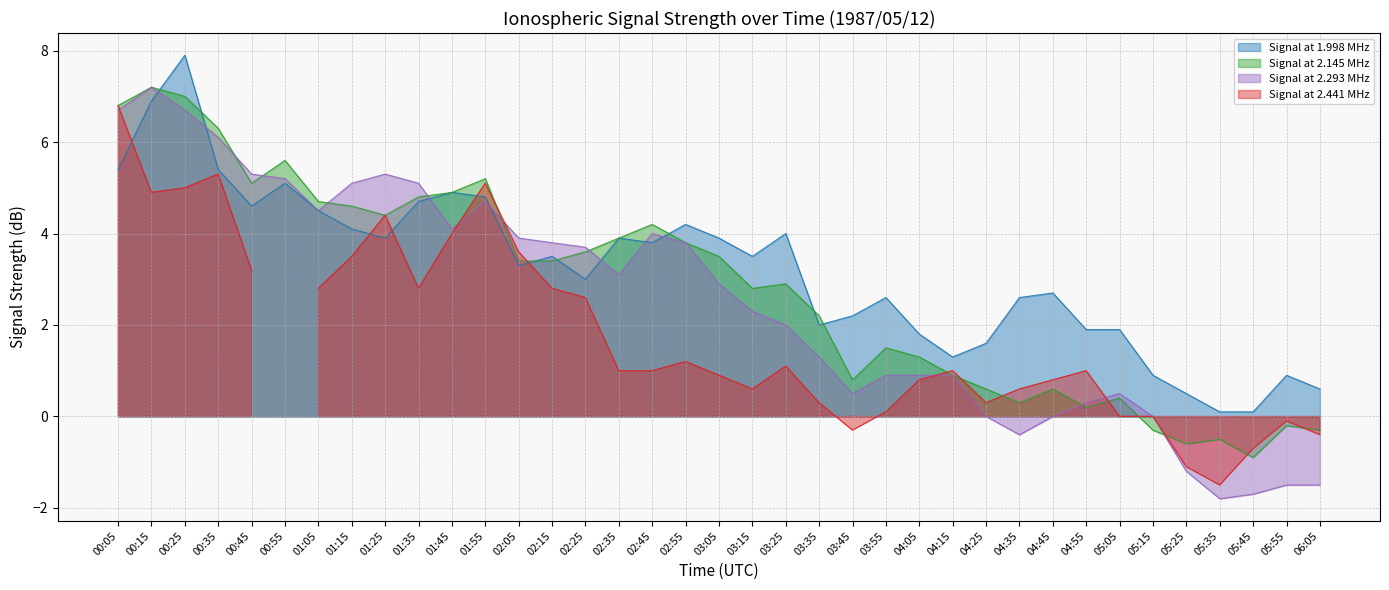

Between 01:55 and 04:05, which series saw the biggest shift?

Signal at 2.145 MHz